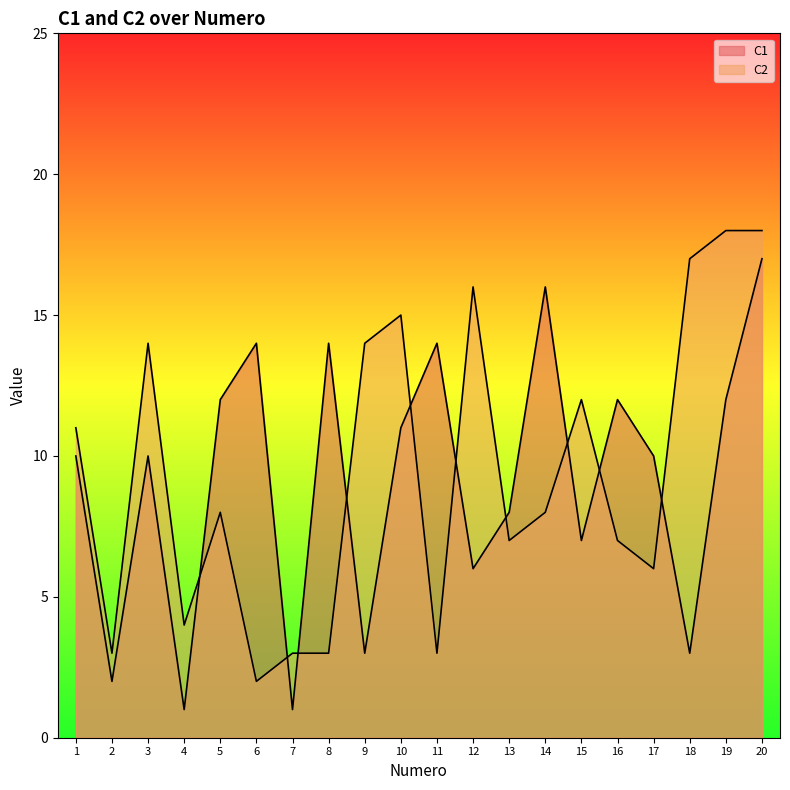

Which series changed the most between 5 and 16?

C2